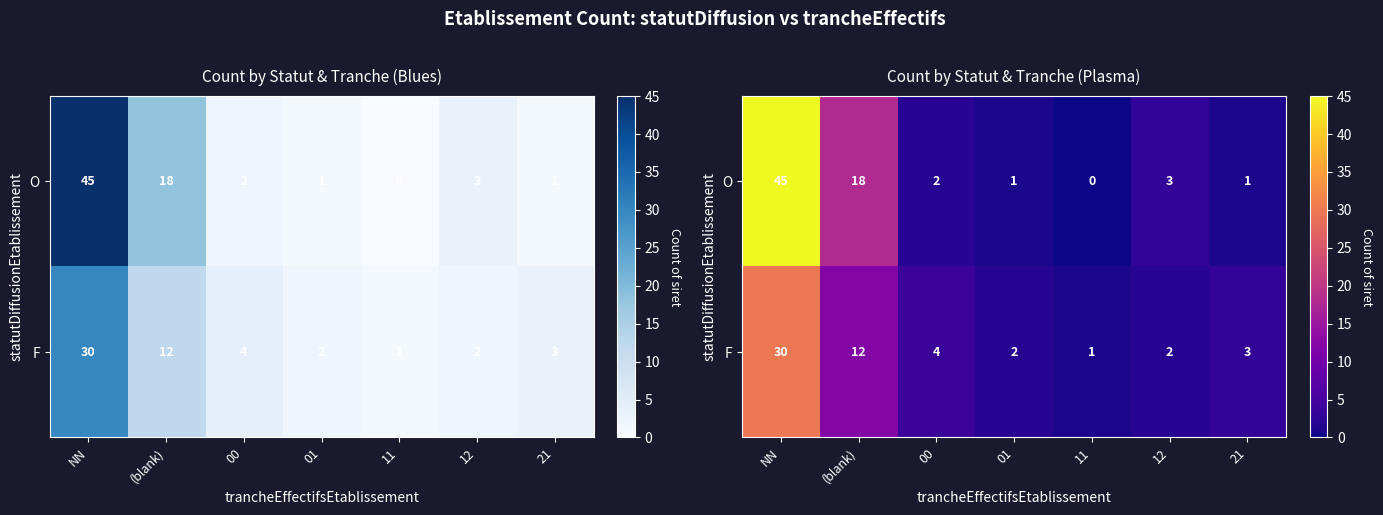

List the labels in order of F value, largest first.

NN, (blank), 00, 21, 01, 12, 11